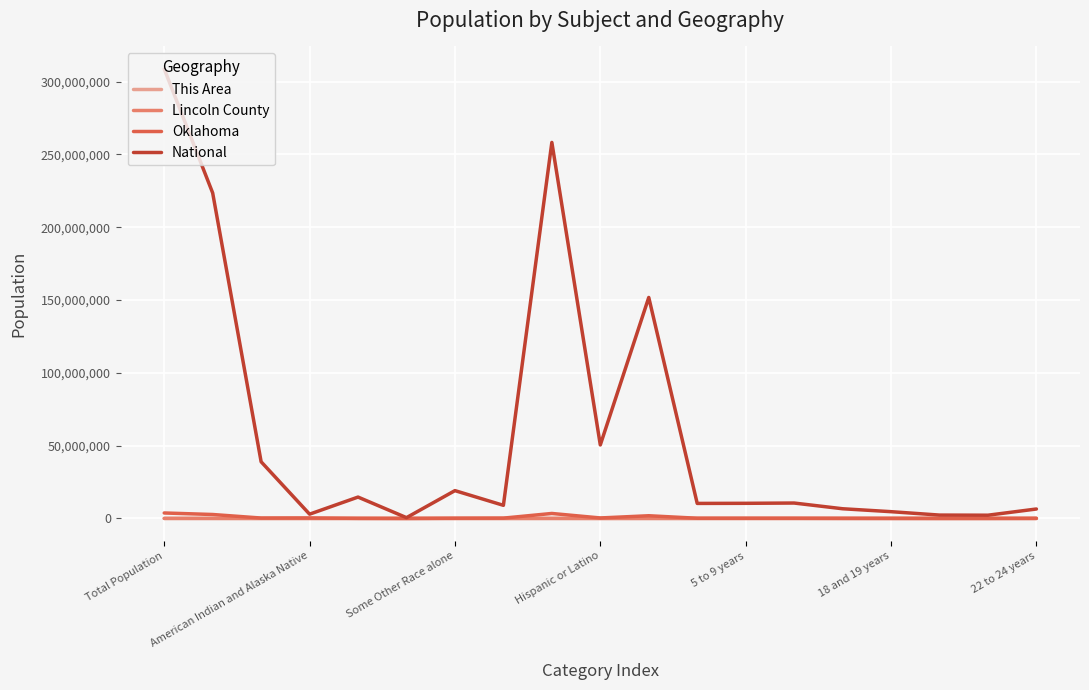

What is the greatest value displayed?

308745538